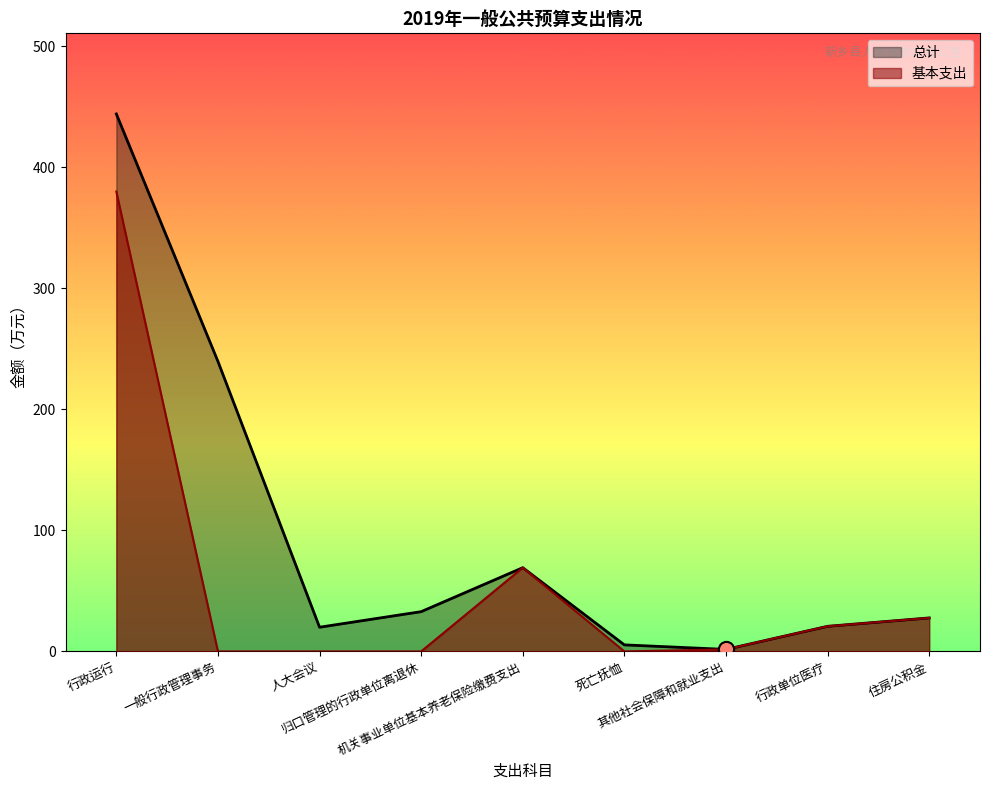

Which series contains the highest Y value?

总计